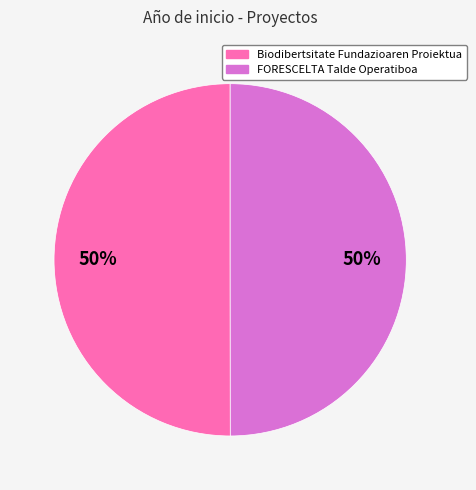

What percentage is the Biodibertsitate Fundazioaren Proiektua slice, to the nearest percent?

50%